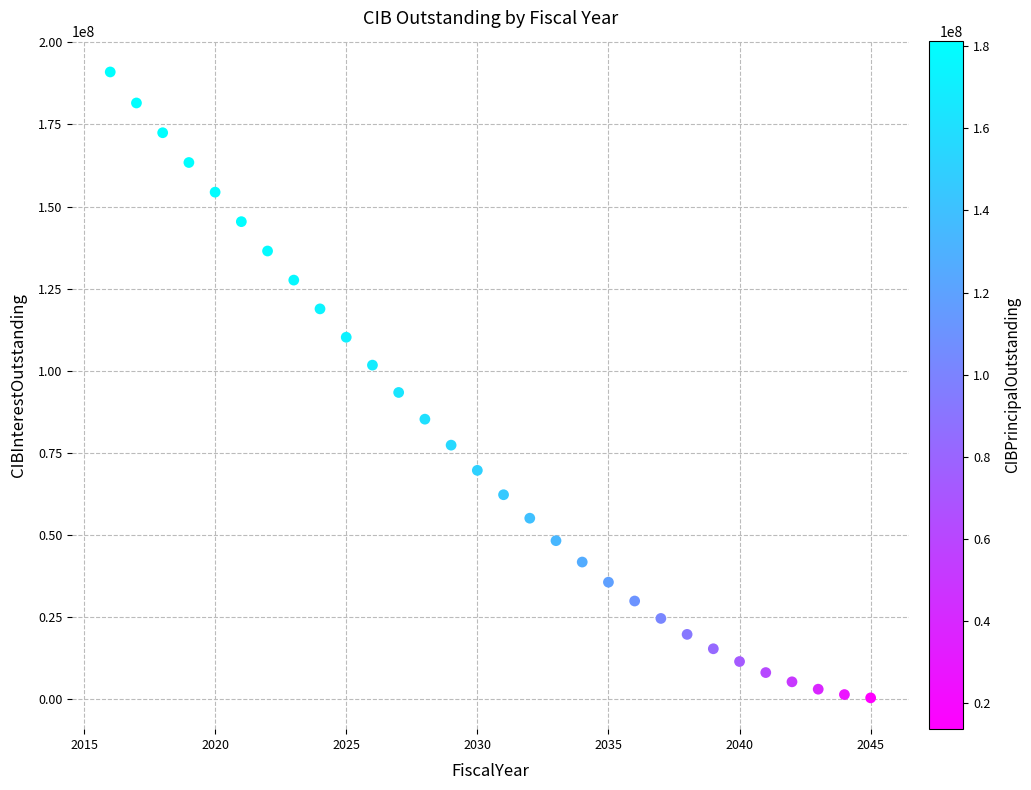

What is the range of X values (max minus min)?

29.0